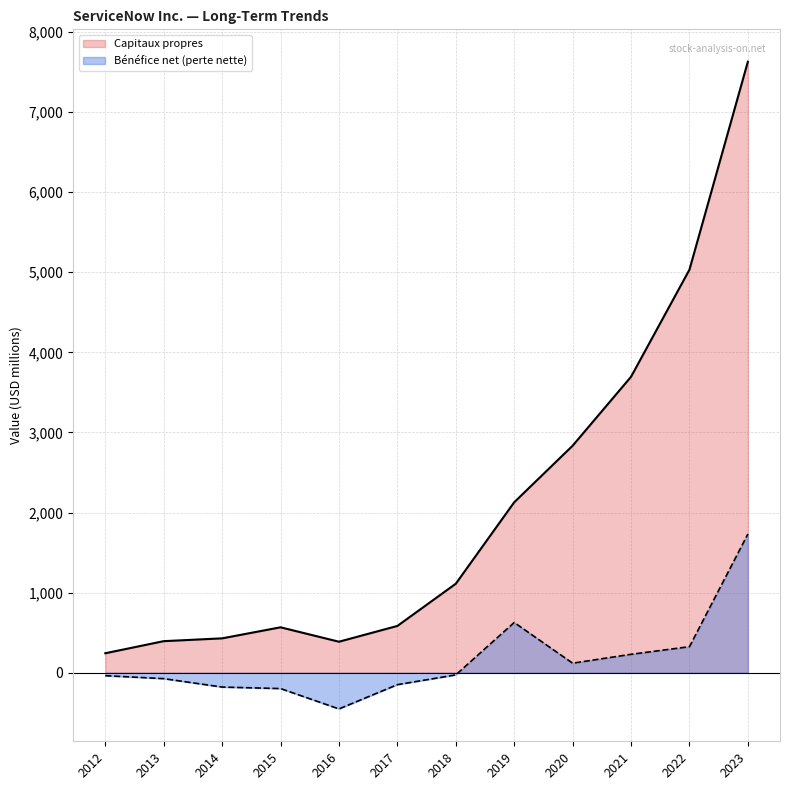

What is the spread (max minus min) of values at 2015?

765